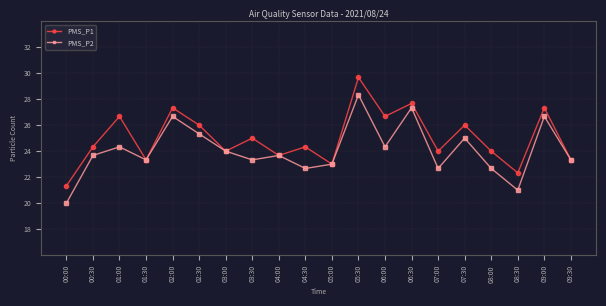

What is the label of the 16th point from the right?

02:00